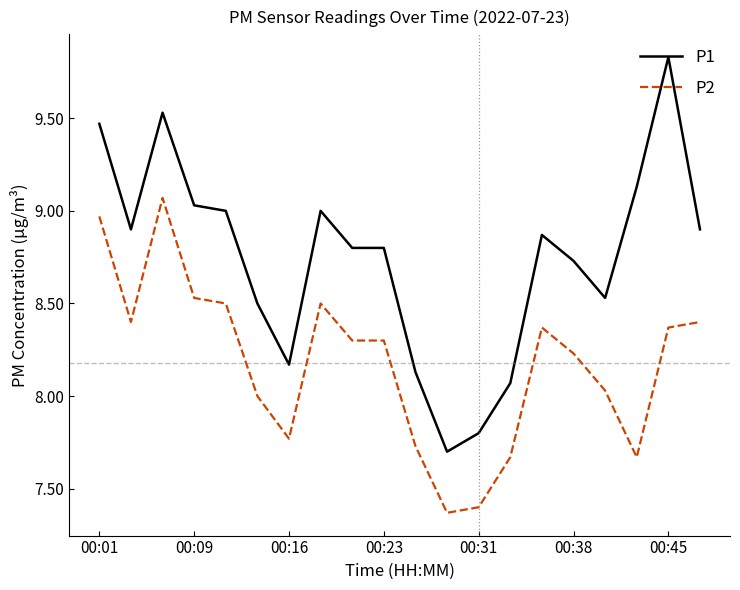

Which series has the largest total across all categories?

P1